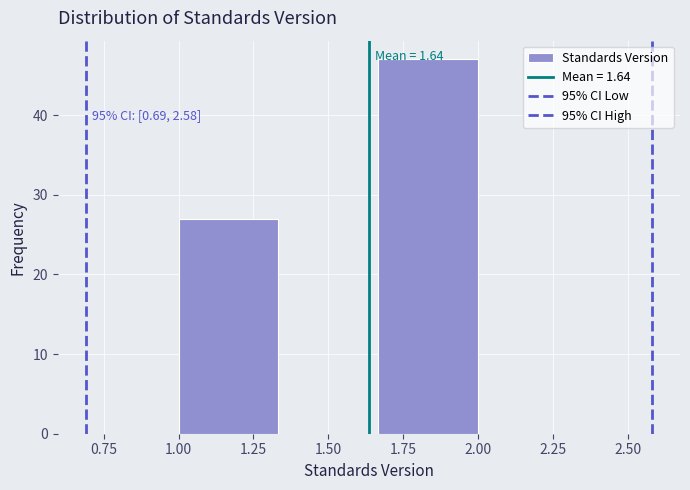

Over which range of the x-axis is the bar tallest?

1.65 to 2.00